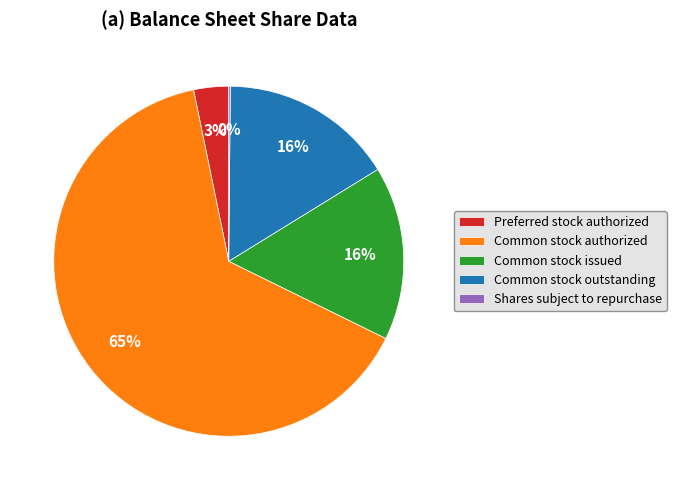

The Common stock authorized slice represents 51% of the pie. True or false?

False